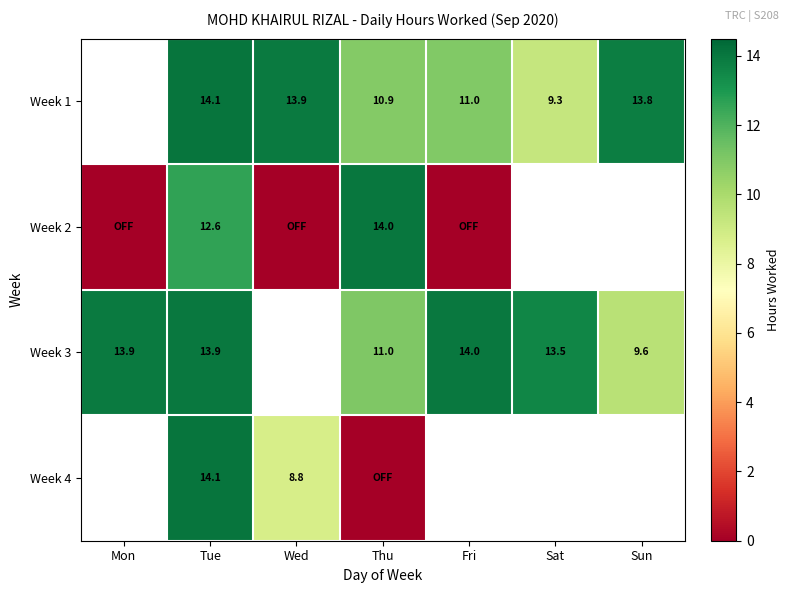

True or false: Week 3 has a value of 13.5 at Sat.

True